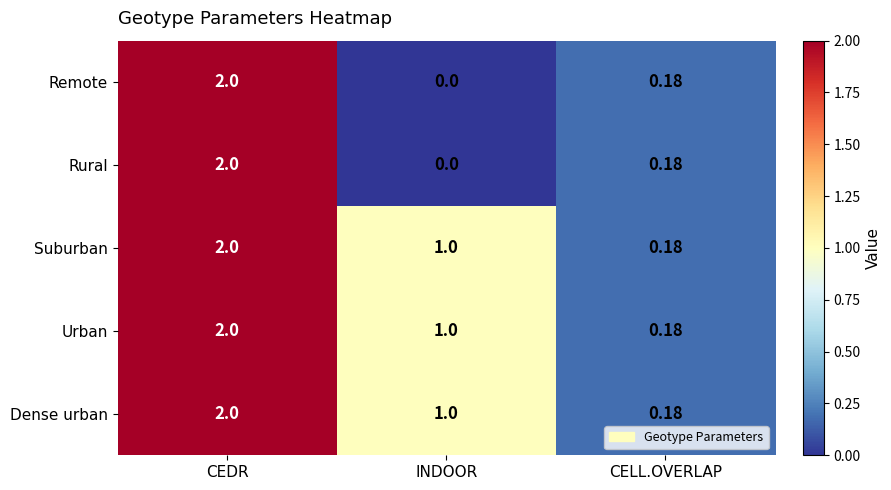

At which label does Dense urban reach its minimum?

CELL.OVERLAP